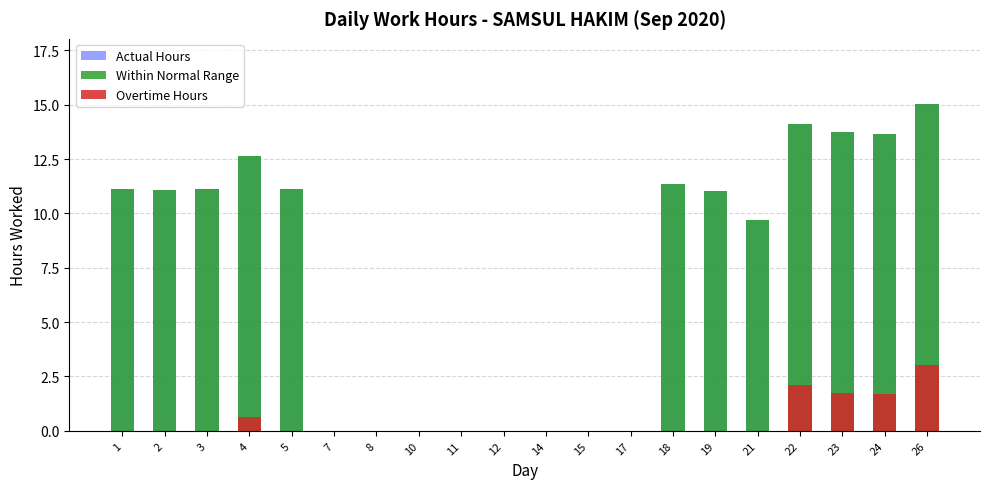

The value of Overtime Hours at 7 is -1.0. True or false?

False